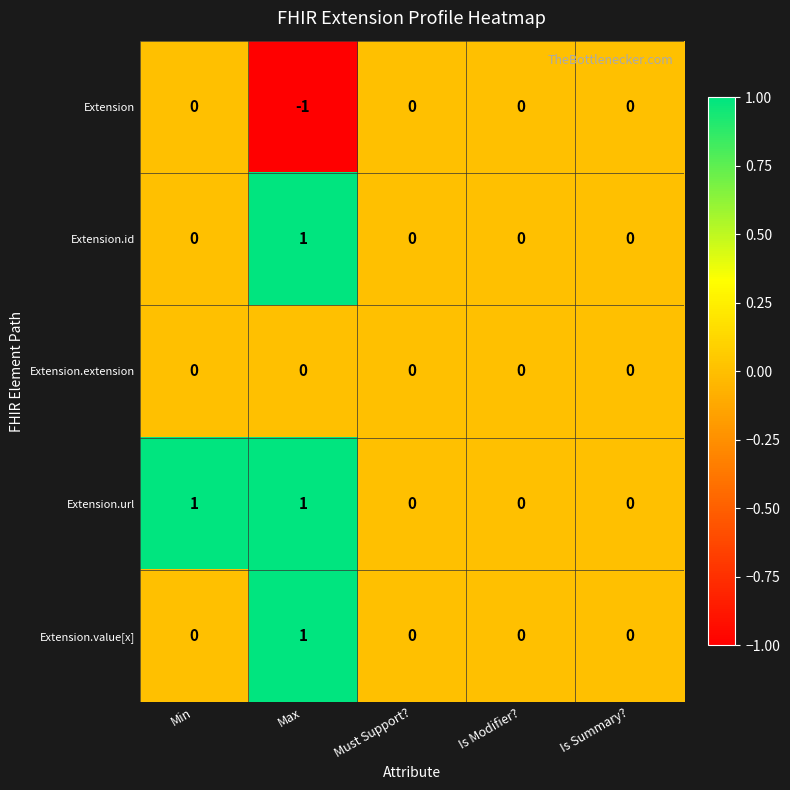

True or false: Extension.url has a value of 1 at Must Support?.

False